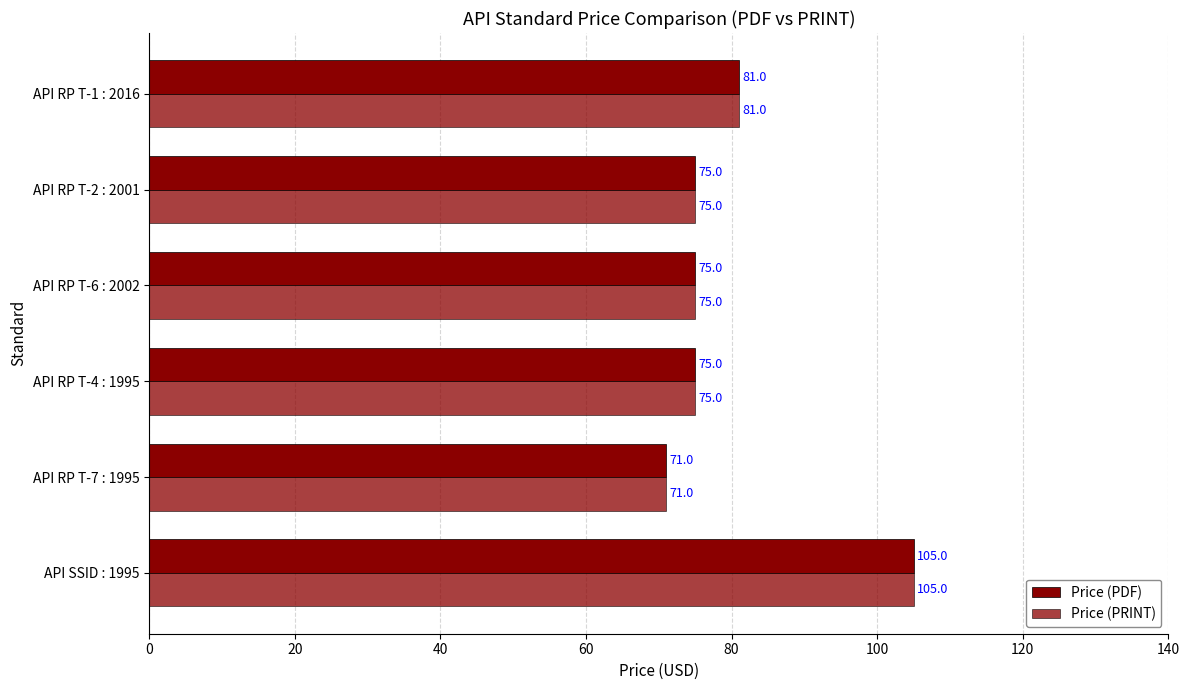

What is the value of the Price (PDF) bar at the 4th from the left?

75